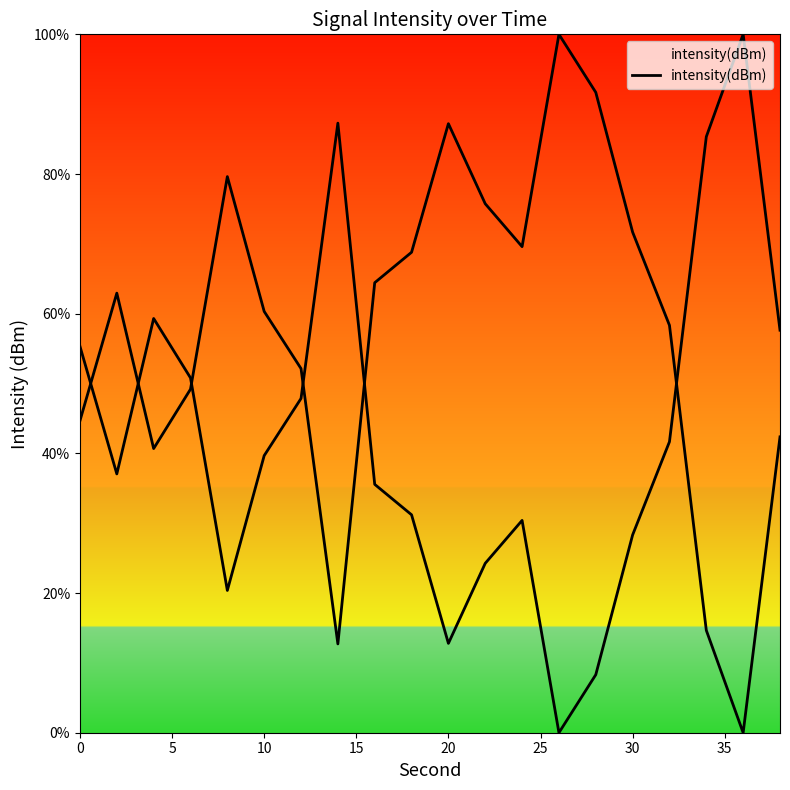

What is the value of the 2nd point from the left?

62.9